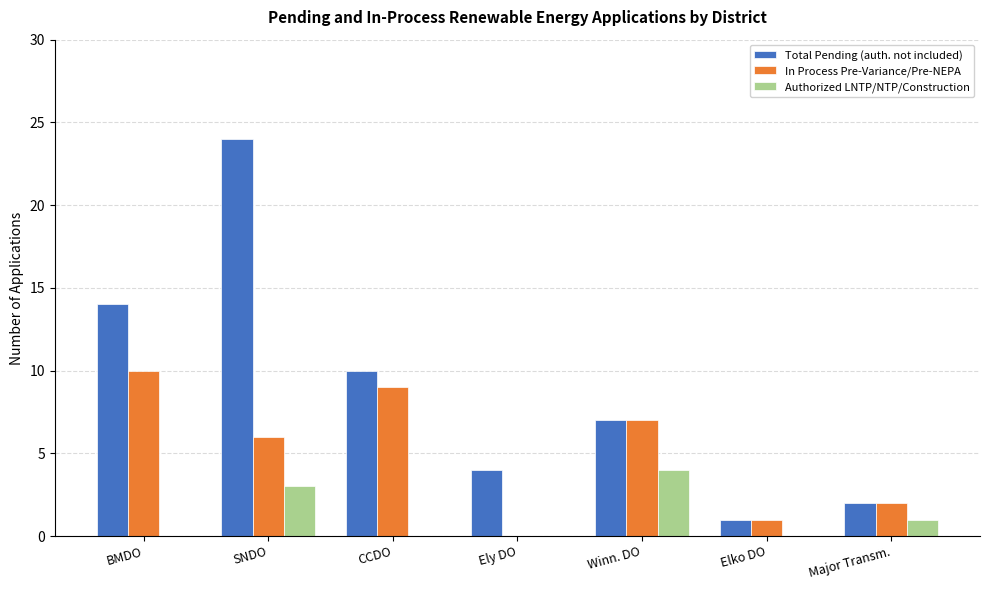

At which label does Total Pending (auth. not included) reach its peak?

SNDO